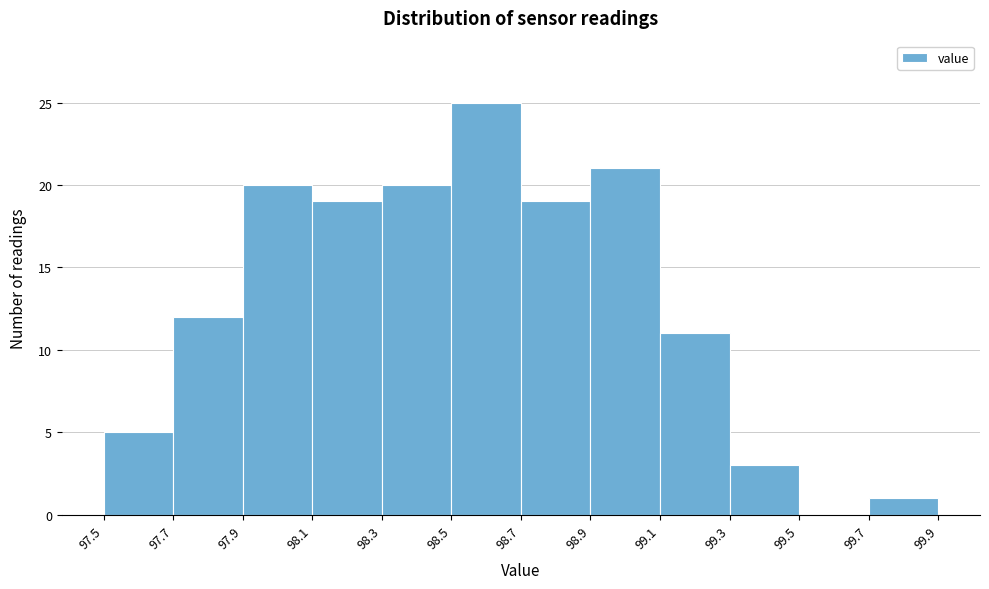

Reading left to right, list every bar in this chart as the range it spans on the x-axis followed by its height. The values are not printed on the chart, so give them approximately, as read against the axis.

97.5 to 97.7: 5
97.7 to 97.9: 12
97.9 to 98.1: 20
98.1 to 98.3: 19
98.3 to 98.5: 20
98.5 to 98.7: 25
98.7 to 98.9: 19
98.9 to 99.1: 21
99.1 to 99.3: 11
99.3 to 99.5: 3
99.5 to 99.7: 0
99.7 to 99.9: 1